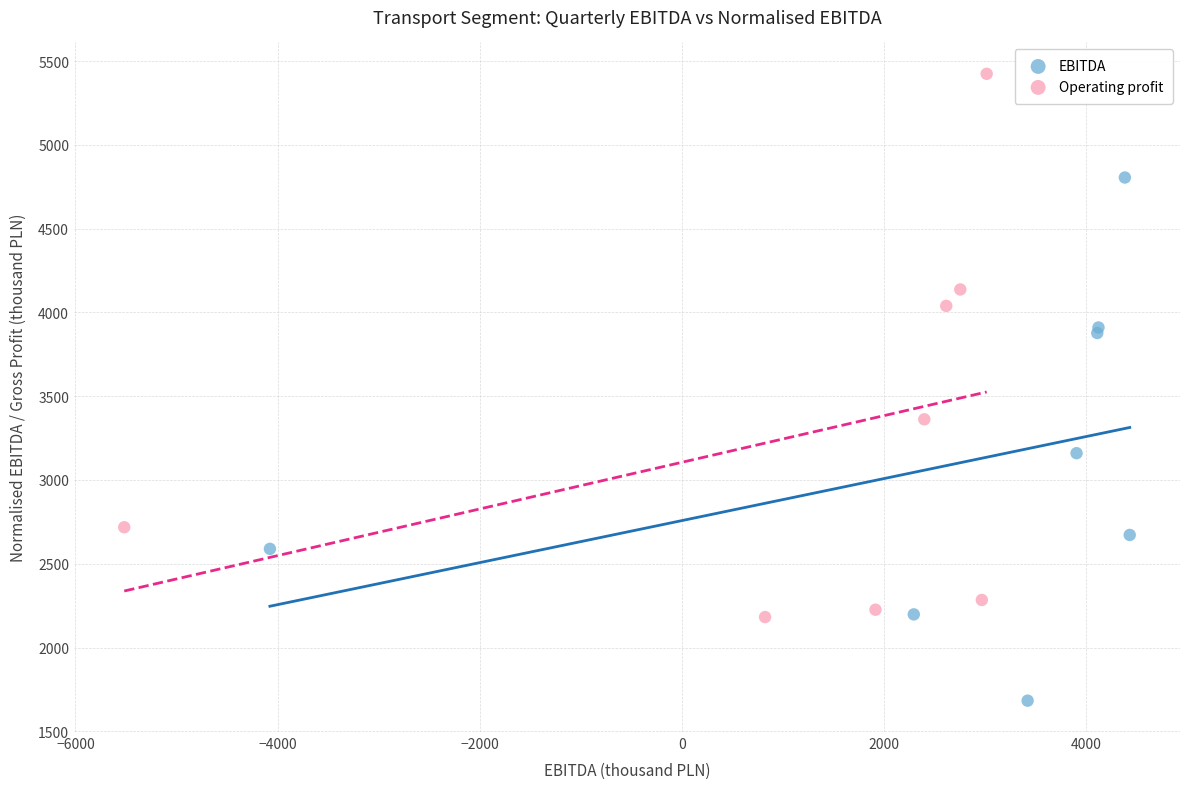

What are all the series names shown in the legend?

EBITDA, Operating profit